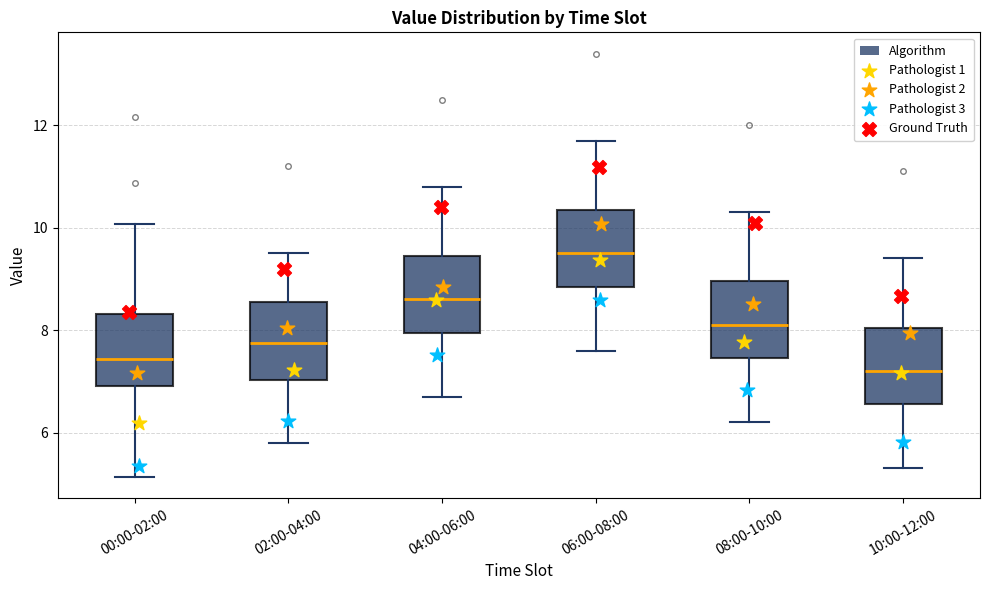

Where does the median line of the box for 02:00-04:00 sit on the y-axis? The values are not printed on the chart, so give them approximately, as read against the axis.

7.8